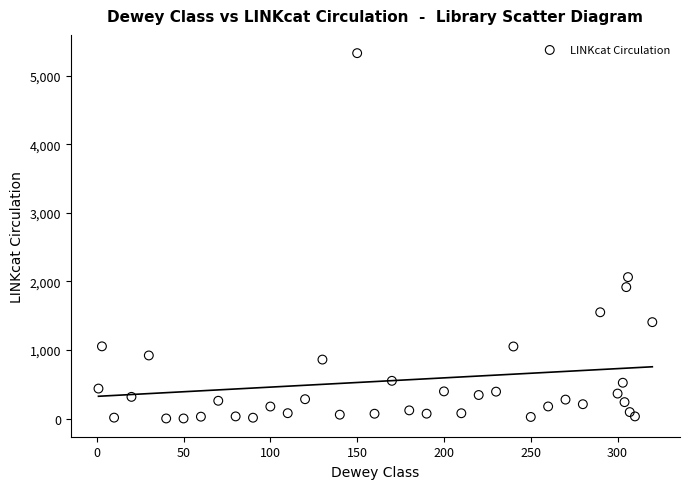

What Y value in the scatter plot is closest to 2665?

2063